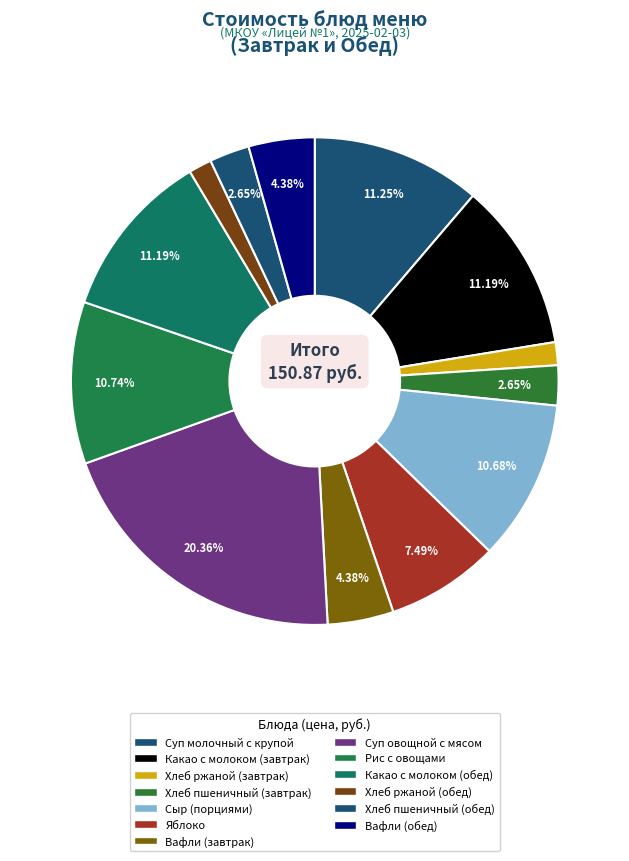

The Хлеб ржаной (обед) slice represents 2% of the pie. True or false?

True